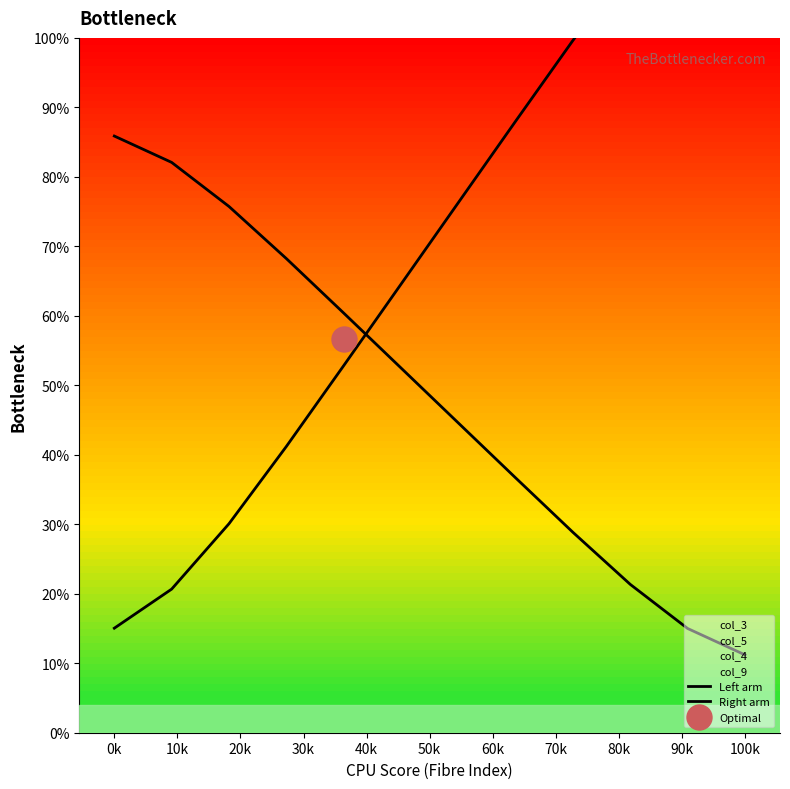

Between 70k and 11, which is larger?

70k